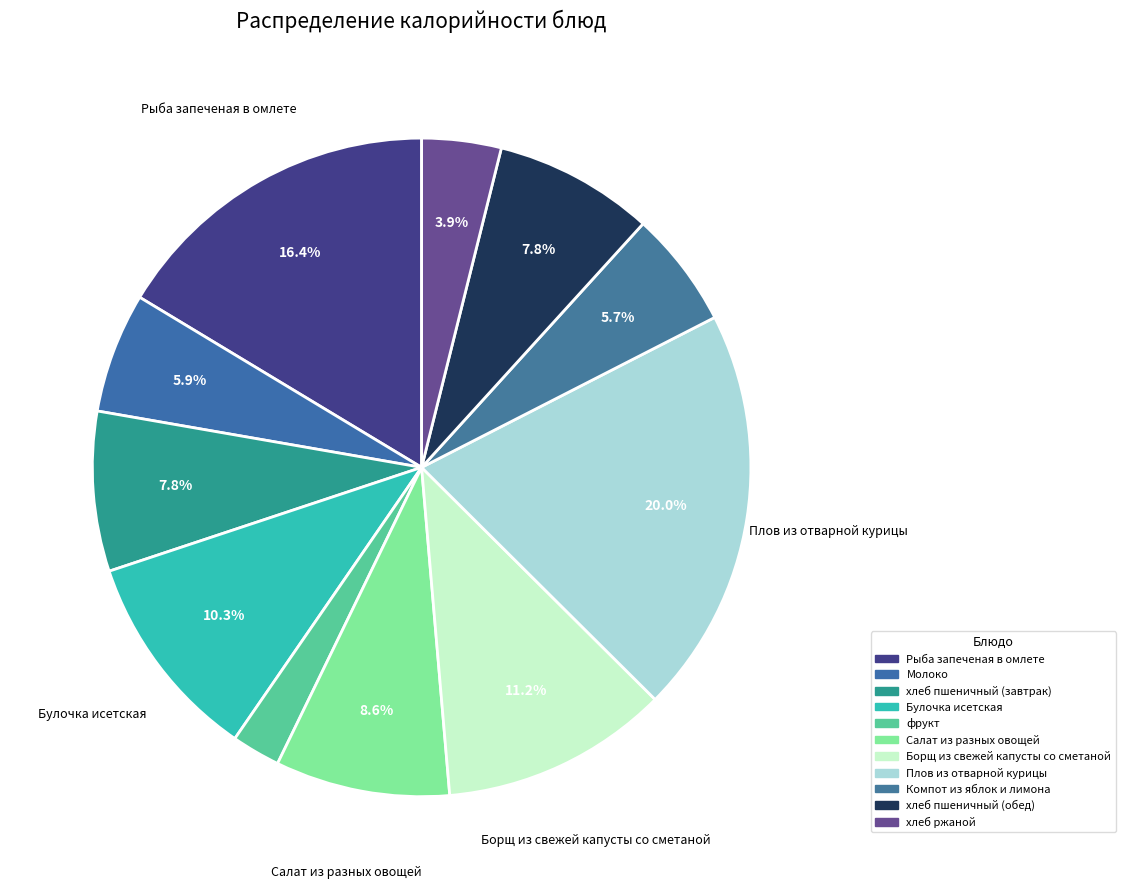

Does хлеб пшеничный (завтрак) represent more than half of the total?

No